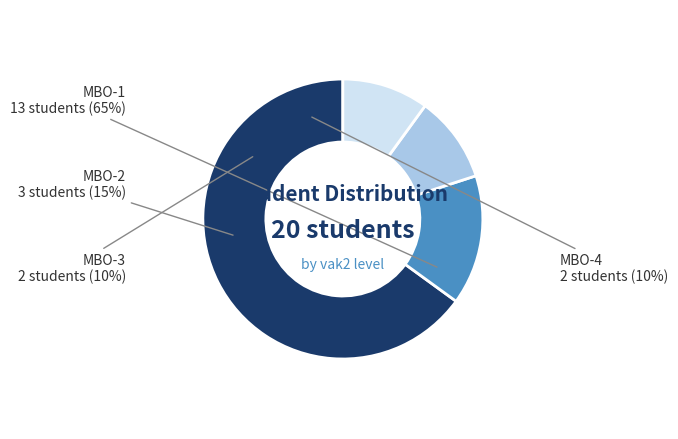

What is the smallest slice in the pie chart?

MBO-3